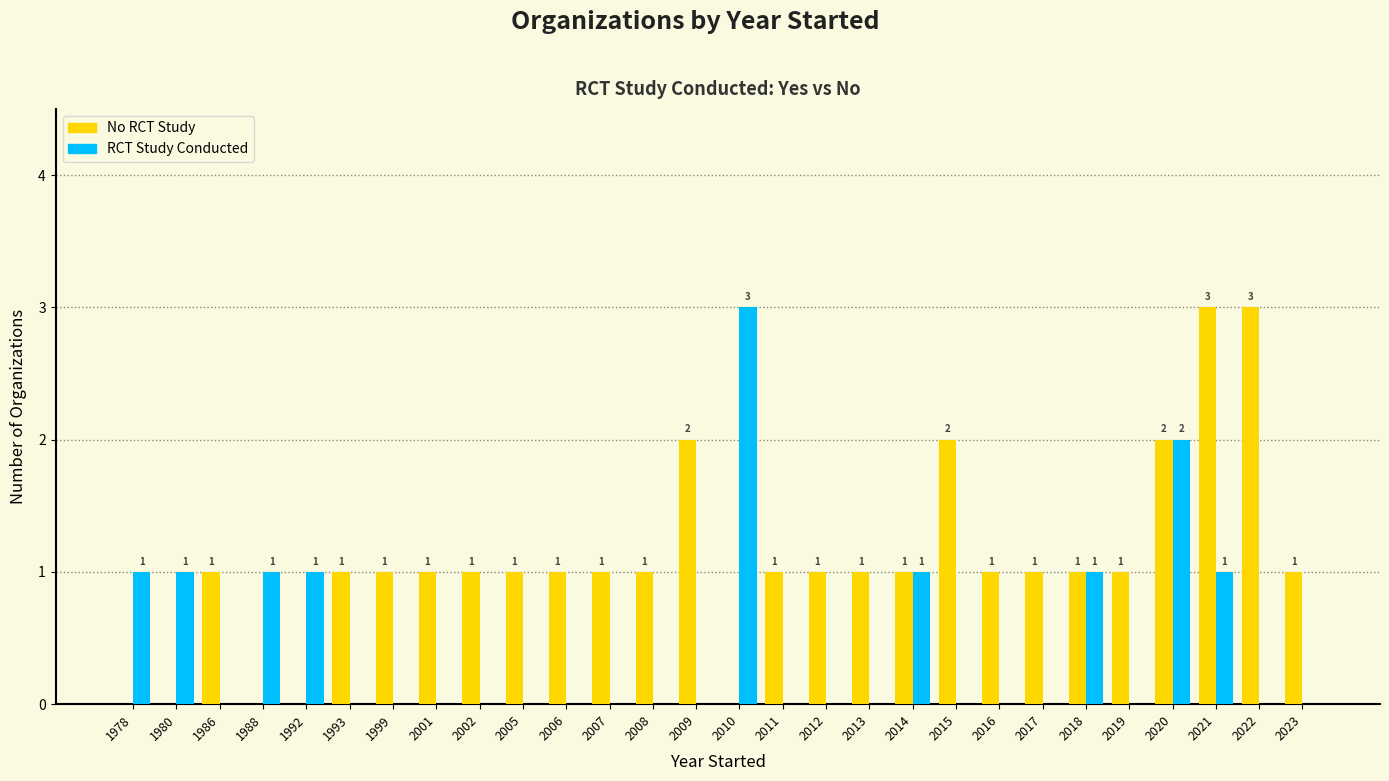

What is the maximum value shown in the chart?

3